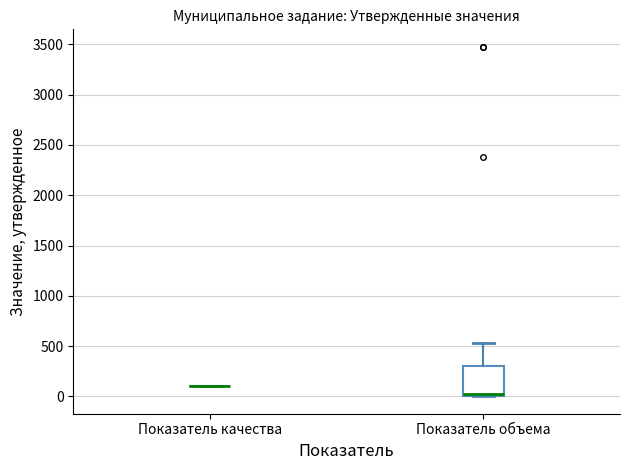

Reading left to right, read every box against the y-axis: the position of its median line, the range the box covers, and the ends of its whiskers. The values are not printed on the chart, so give them approximately, as read against the axis.

Показатель качества: box collapsed to a line at 100, whiskers 100 to 100
Показатель объема: median 0 (just above the box's lower edge), box 0 to 300, whiskers 0 to 550